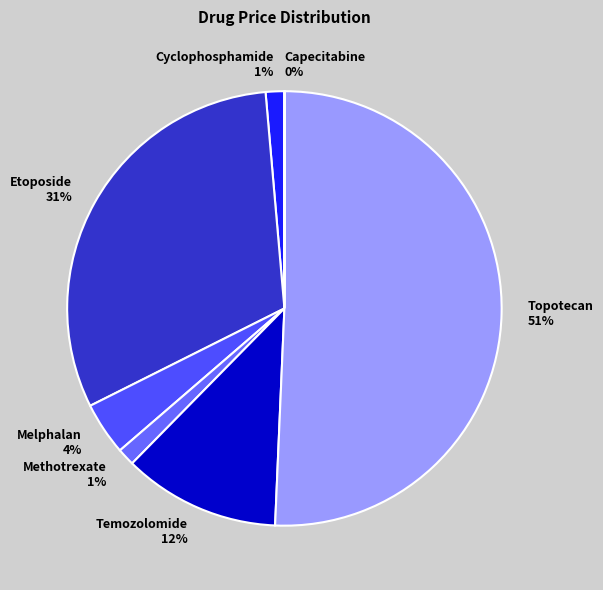

Combined, do Temozolomide and Topotecan account for over 50%?

Yes